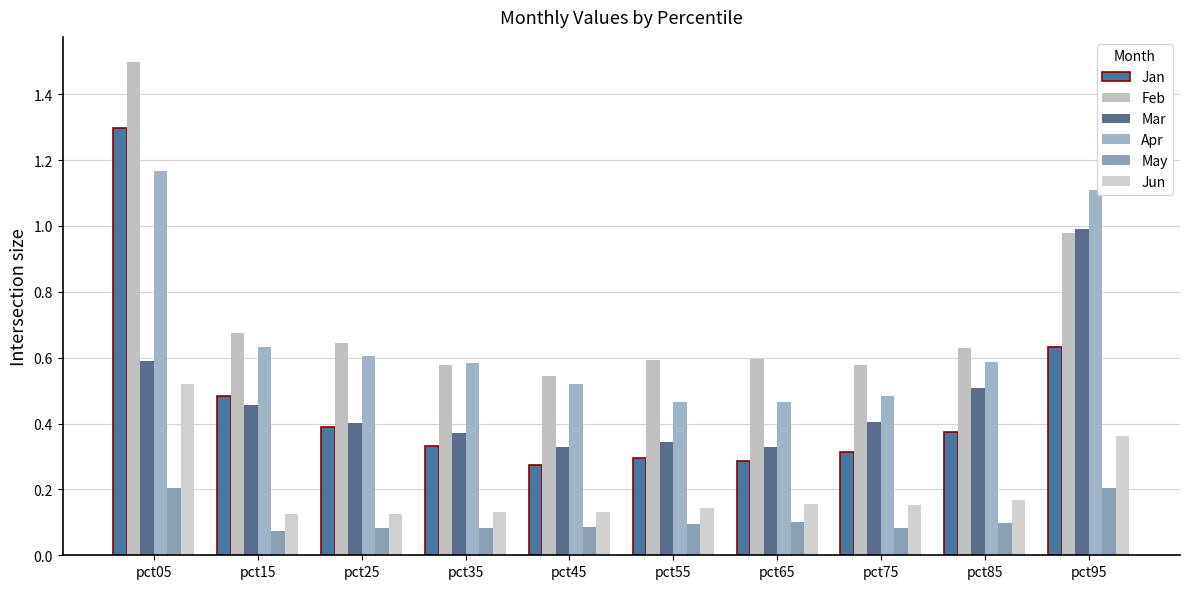

Are the bars grouped side by side (vs. stacked)?

Yes